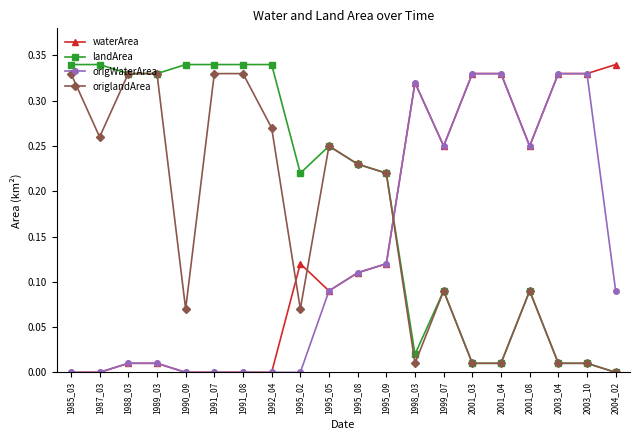

The origWaterArea series shows 0.0 at 1991_07. True or false?

True